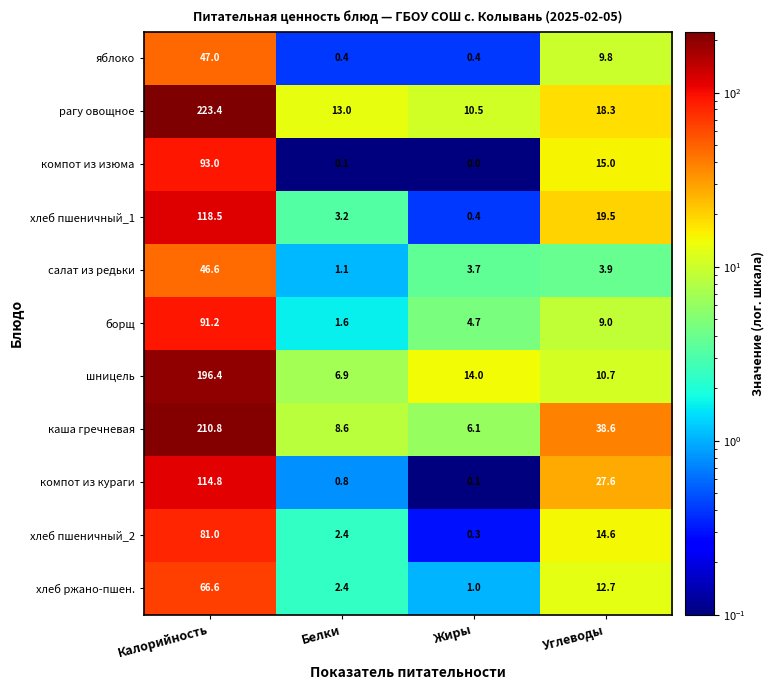

What is the approximate value of борщ at Белки?

1.6